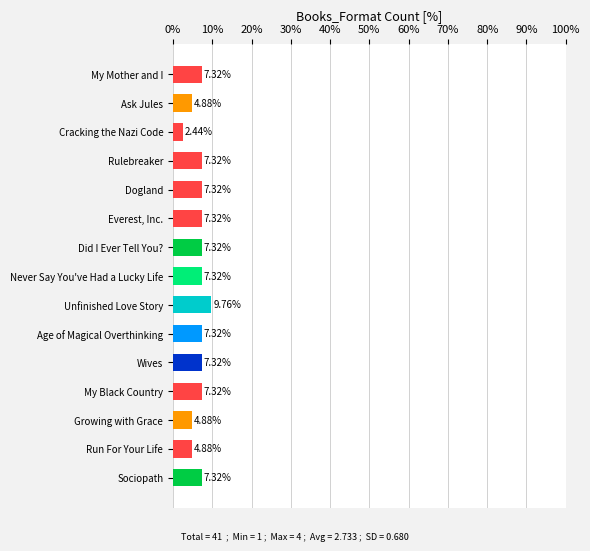

What is the label of the 14th bar from the bottom?

Ask Jules